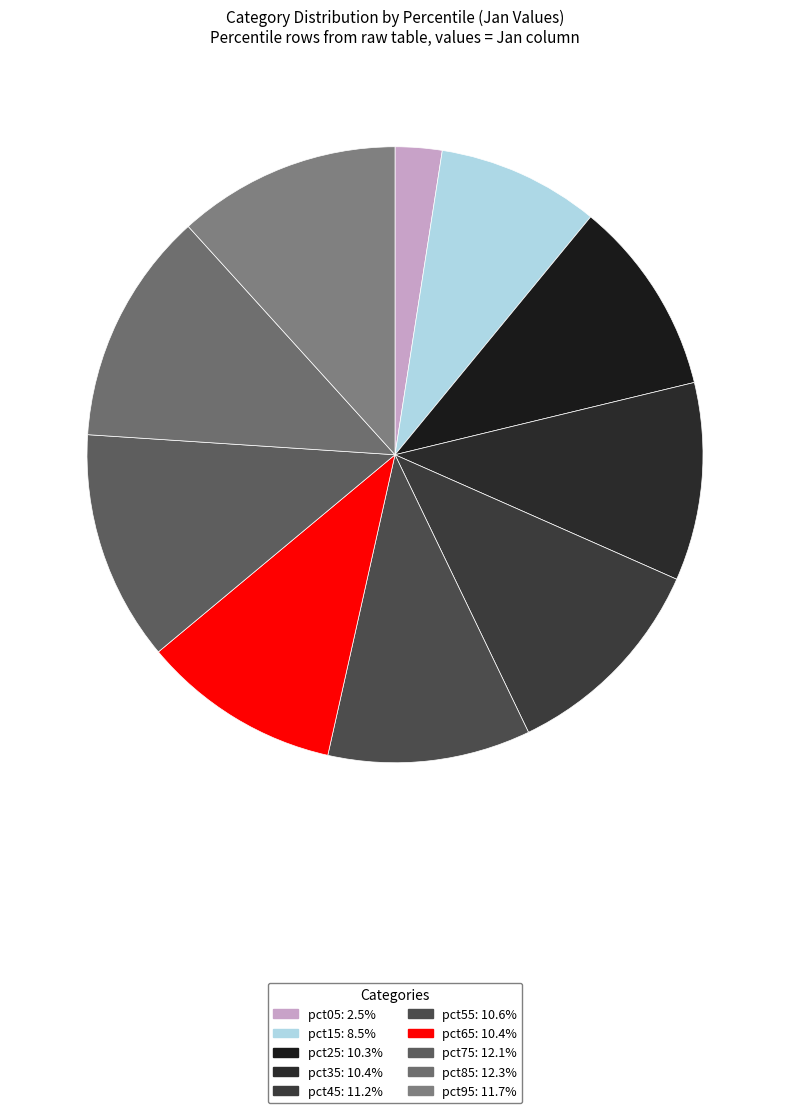

Which slice is the smallest?

pct05